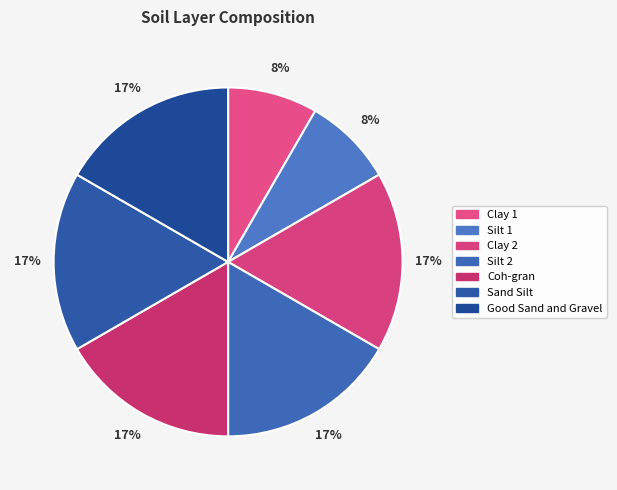

The Clay 1 slice represents 8% of the pie. True or false?

True